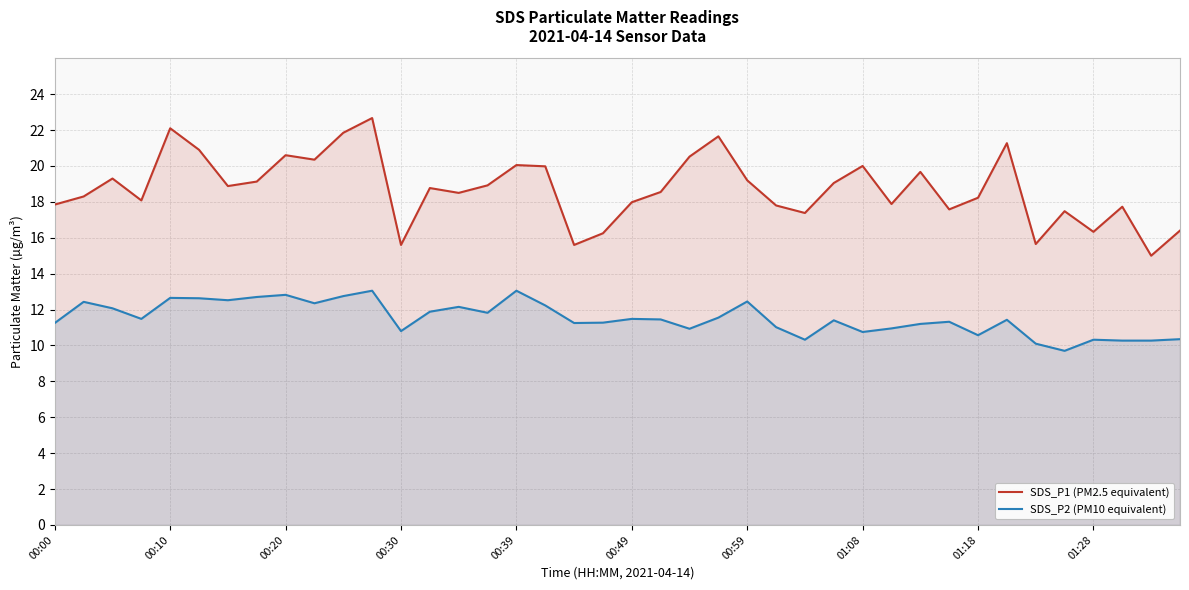

The value of SDS_P2 (PM10 equivalent) at 01:08 is 10.8. True or false?

True